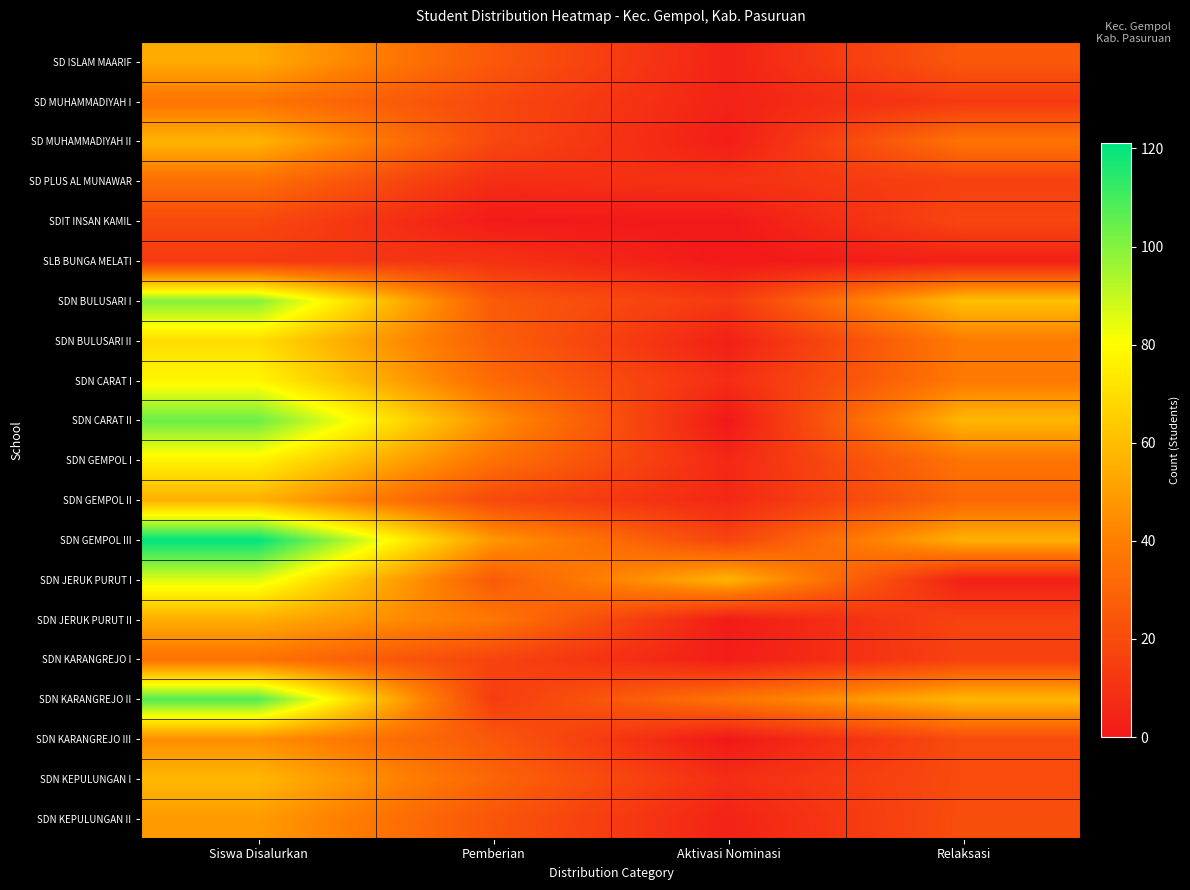

At which category does the chart reach its peak across all series?

Siswa Disalurkan